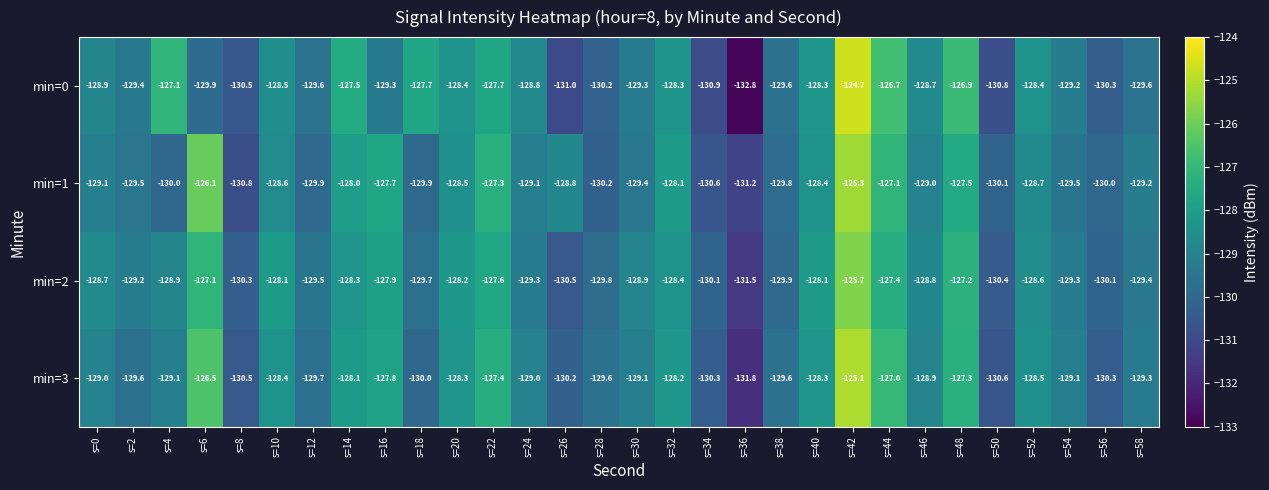

What is the difference between the maximum and minimum values in the min=2 series?

5.8